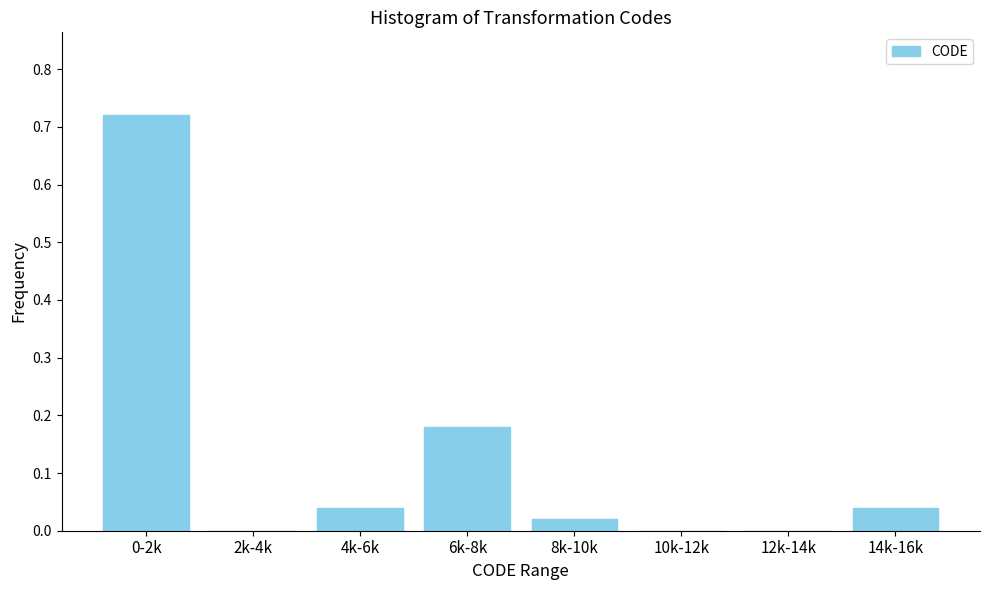

Which has a higher value, 10k-12k or 4k-6k?

4k-6k